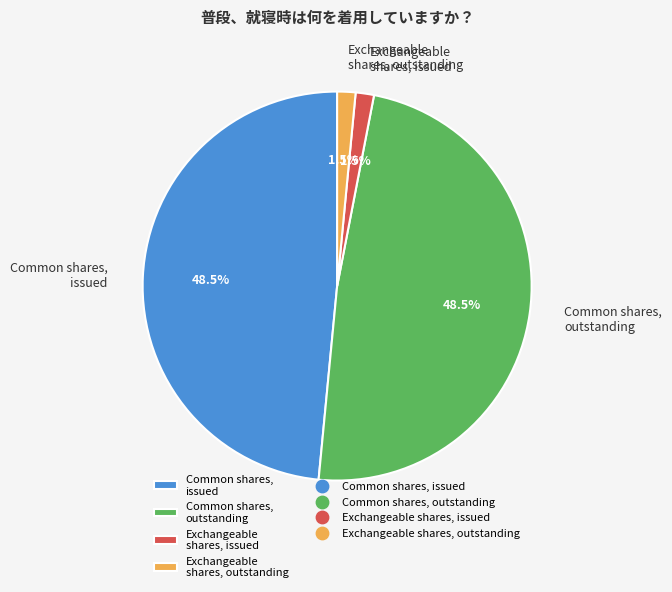

What percentage do Exchangeable shares, outstanding and Exchangeable shares, issued together represent?

3.0%